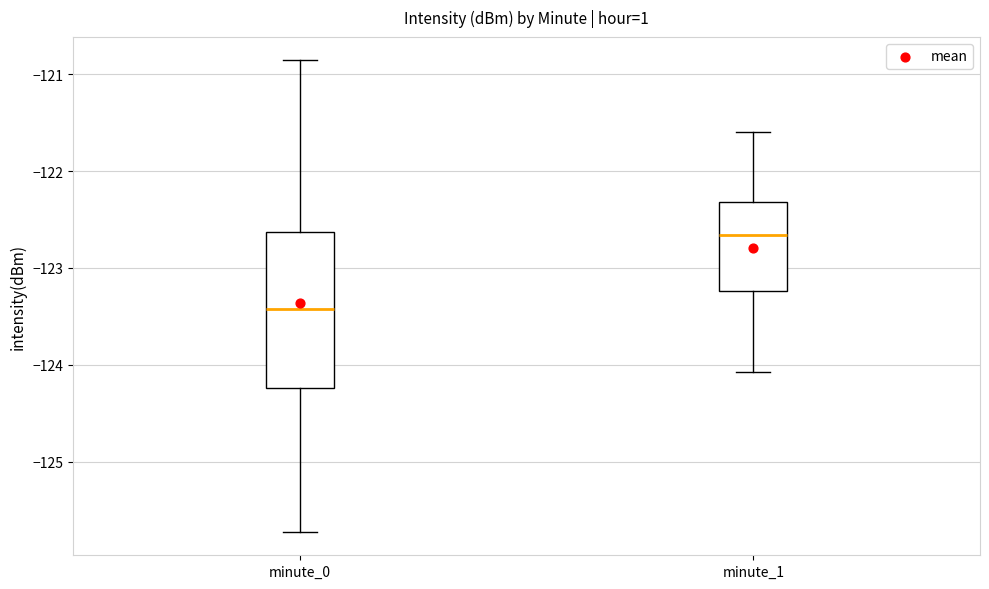

Which box has the highest median line?

minute_1